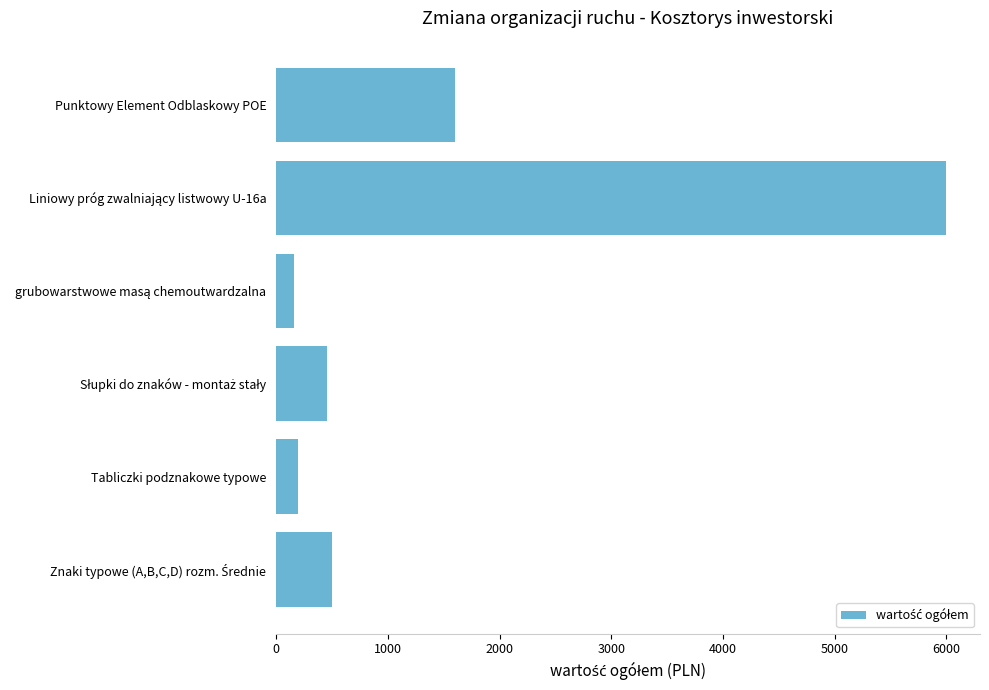

Count the number of categories in the chart.

6